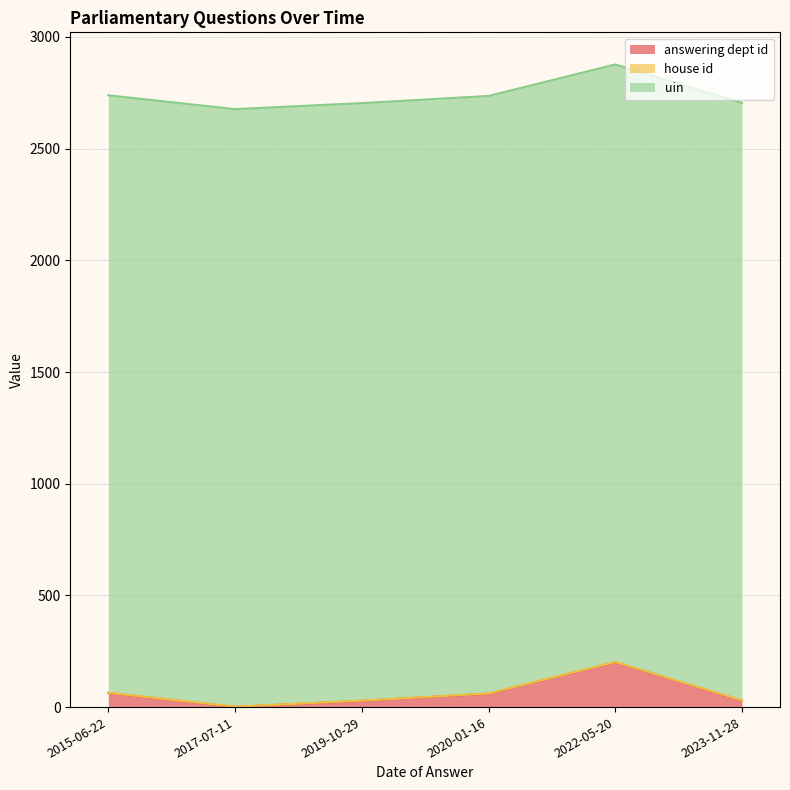

What is the value of the uin point at the 5th from the left?

2675